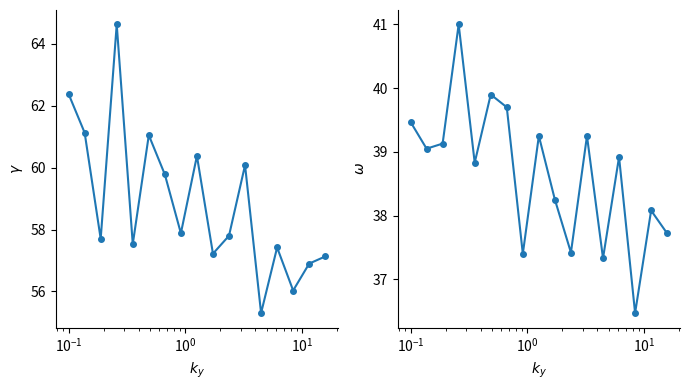

What are all the series names shown in the legend?

SDS_P1, SDS_P2